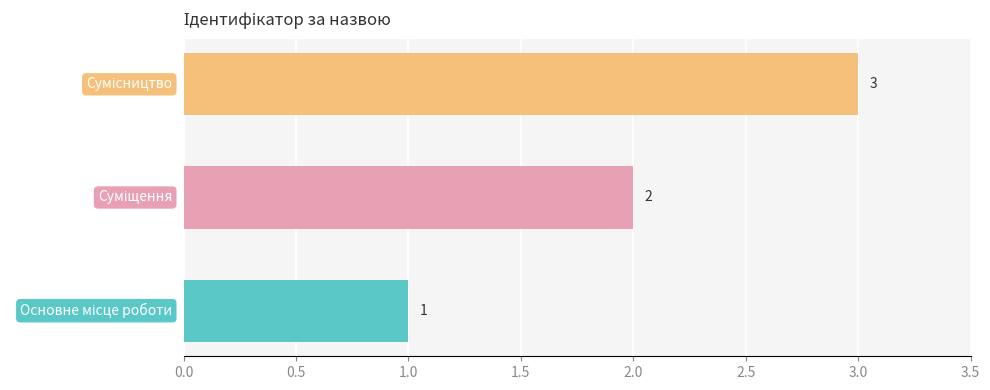

What is the sum of all values?

6